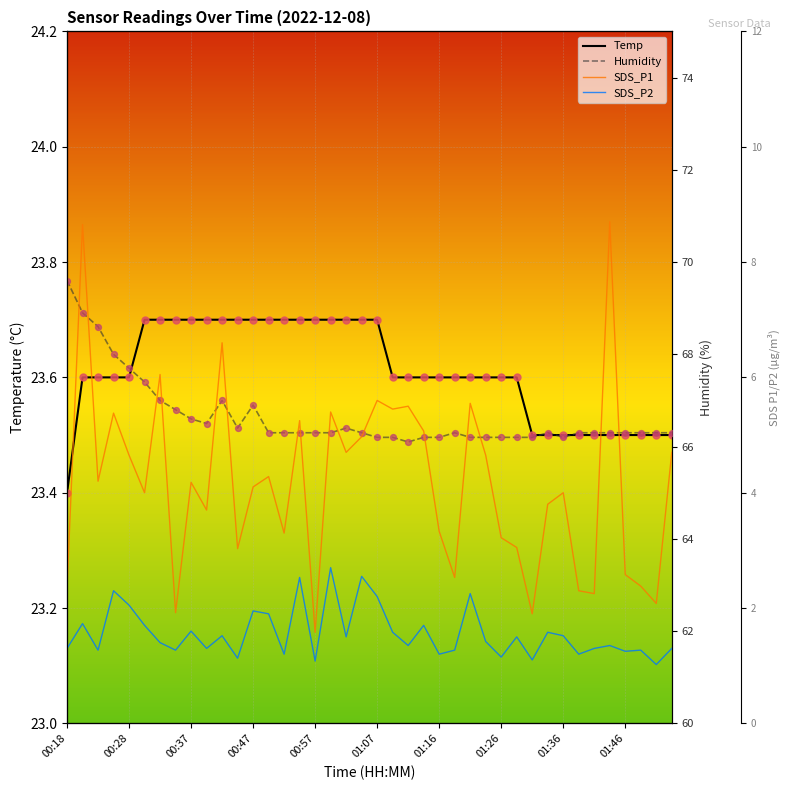

Which series contains the lowest Y value?

SDS_P2